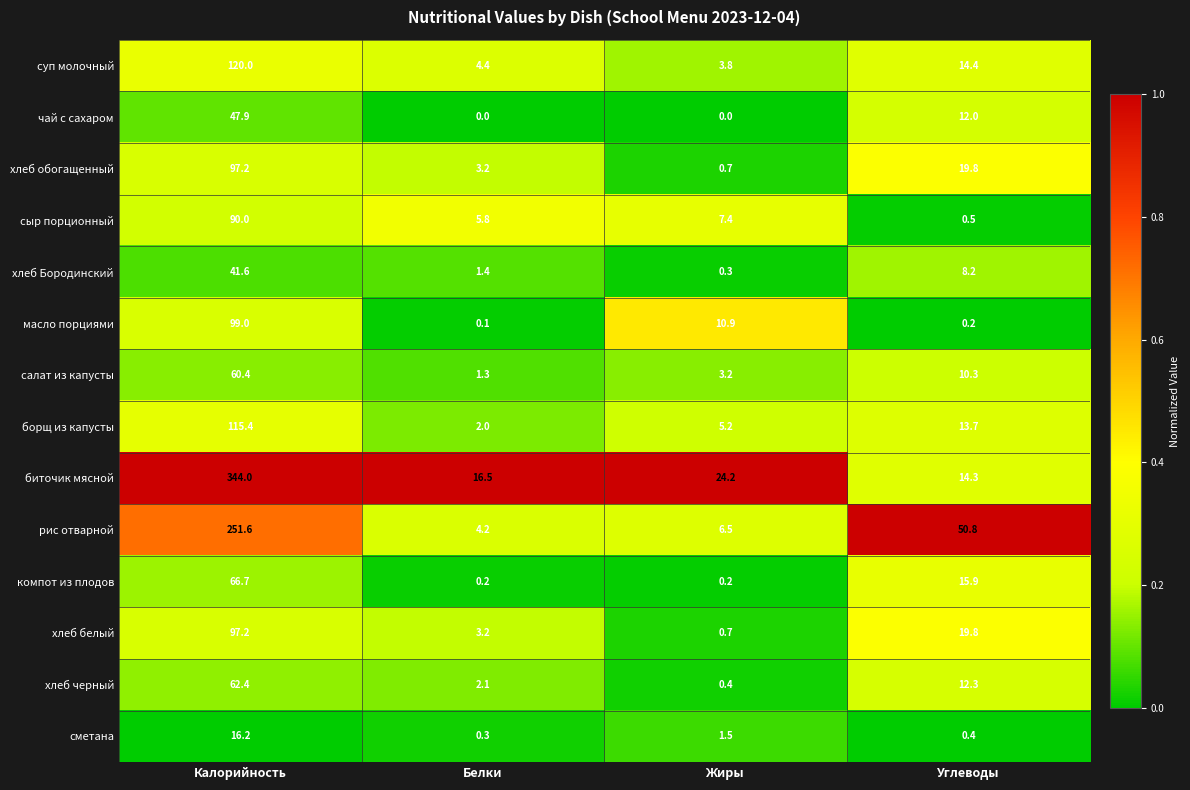

How many distinct data groups are displayed?

14